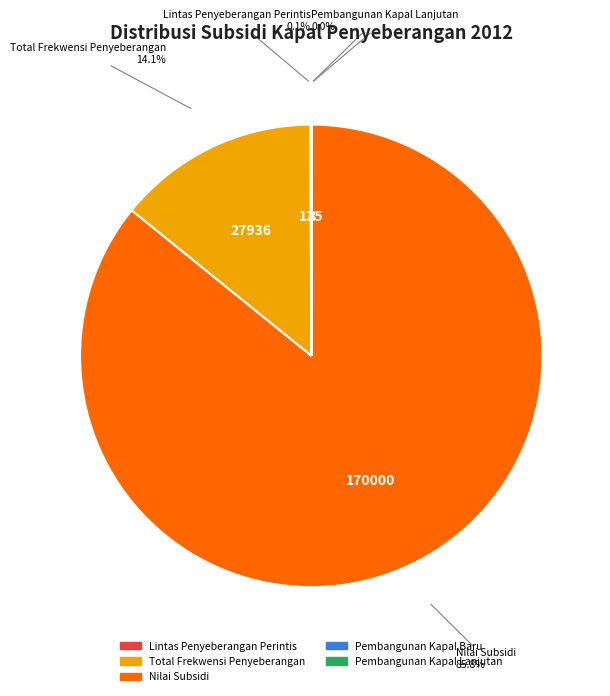

To the nearest percent, what is the difference between the largest and smallest slice percentages?

86%